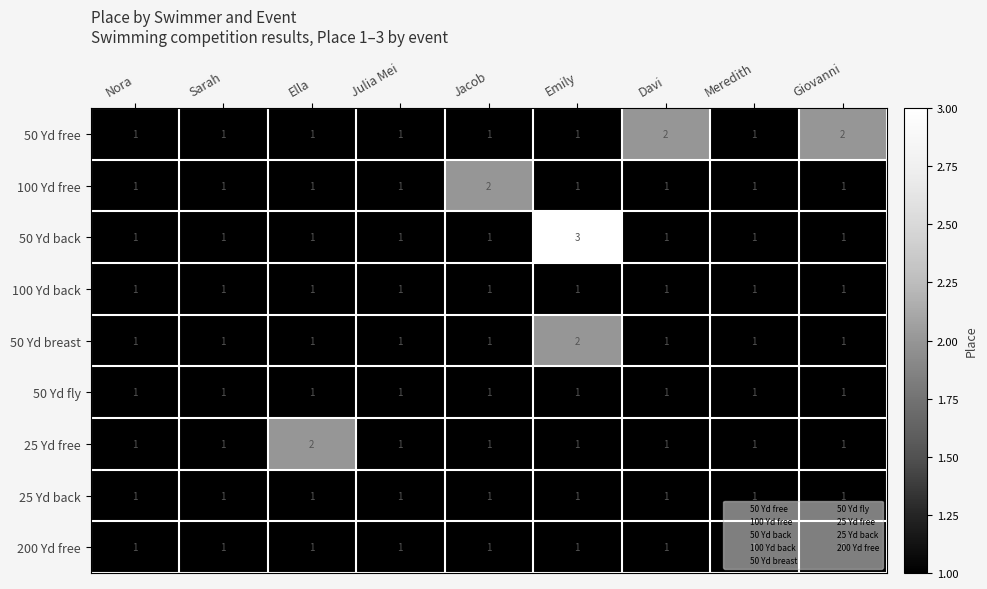

What is the sum of all 50 Yd fly values?

9